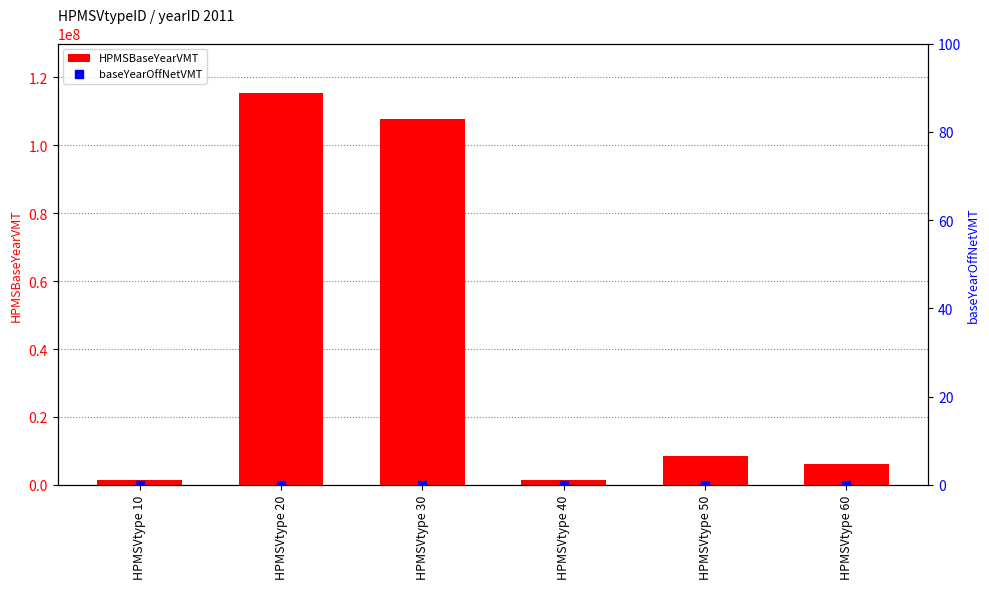

Which series has the largest total across all categories?

HPMSBaseYearVMT